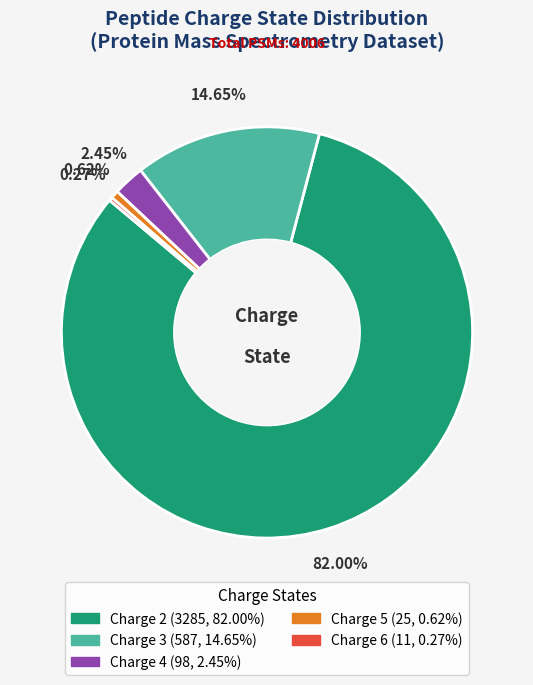

Combined, what portion of the pie is Charge 5 and Charge 3?

15.3%